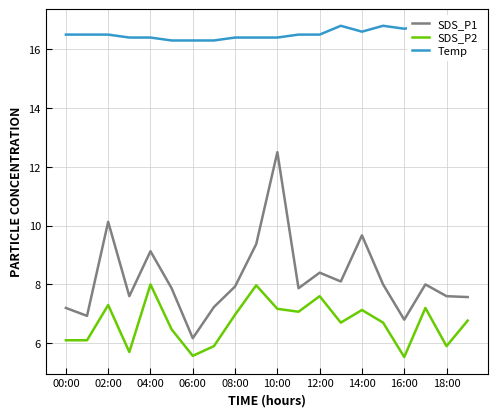

What is the minimum value shown in the chart?

5.5